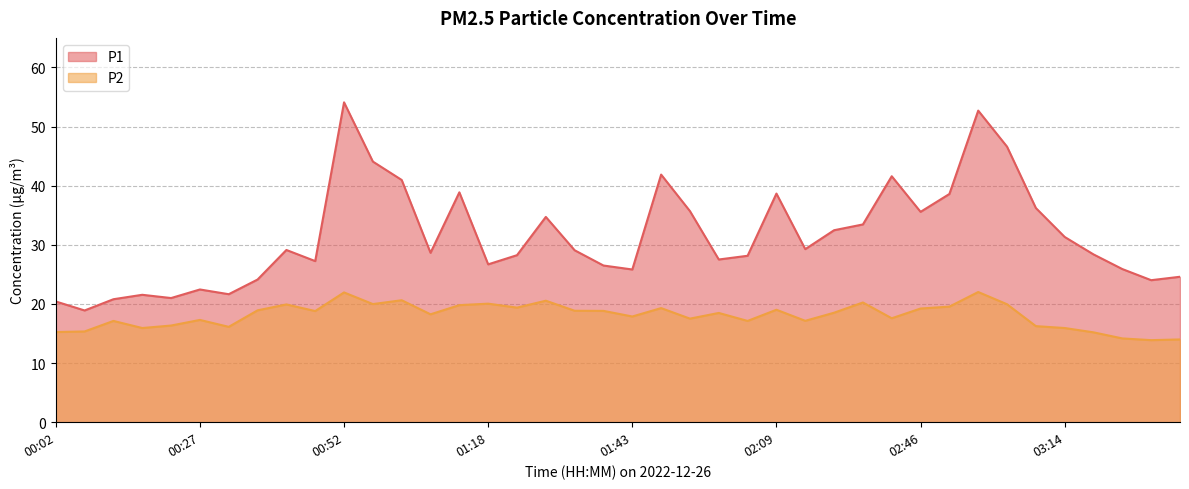

What is the label of the 17th point from the right?

01:58